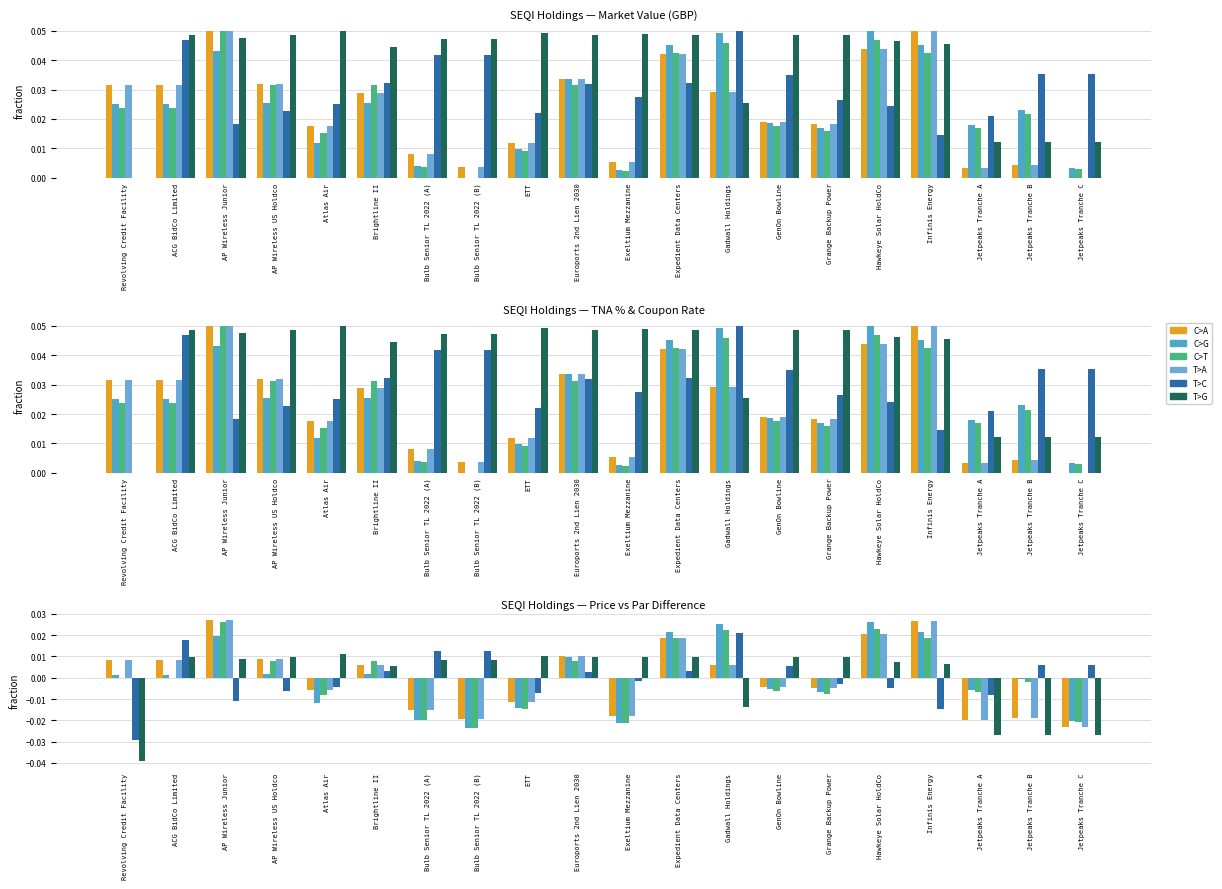

True or false: C>A has a value of -0.0 at Bulb Senior TL 2022 (A).

False